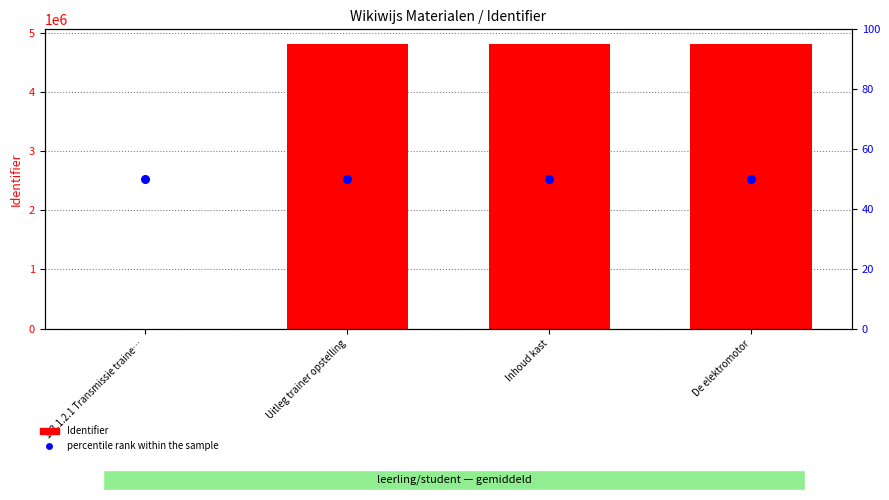

What is the total value across all series at Uitleg trainer opstelling?

4826356